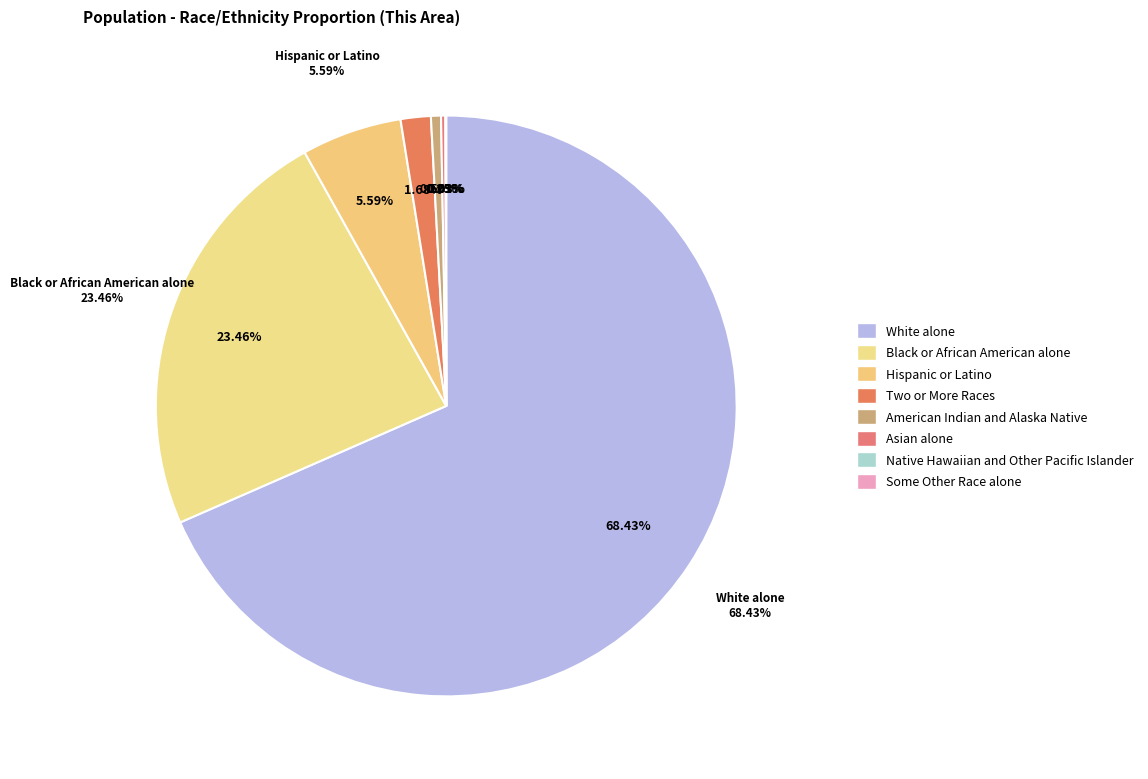

Which slice is the smallest?

Native Hawaiian and Other Pacific Islander